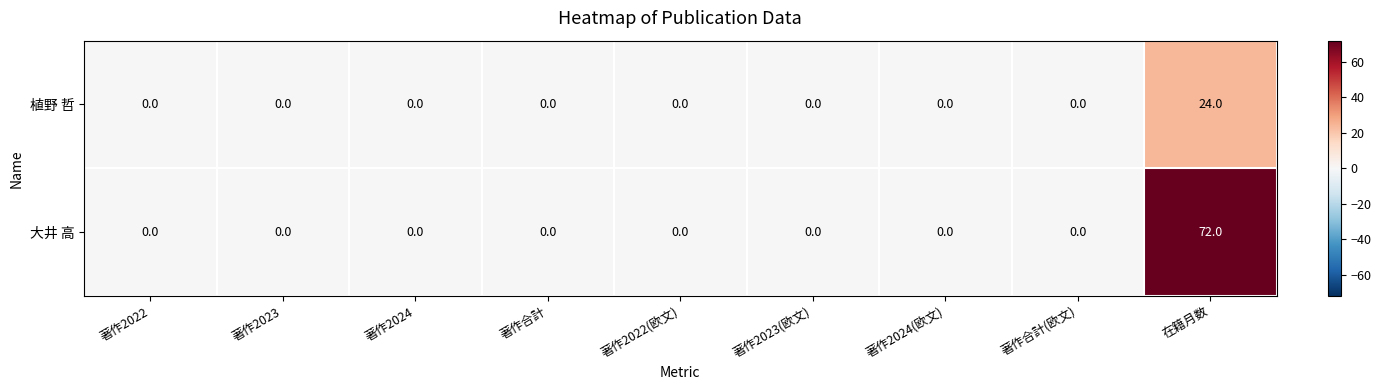

What is the maximum value for 大井 高?

72